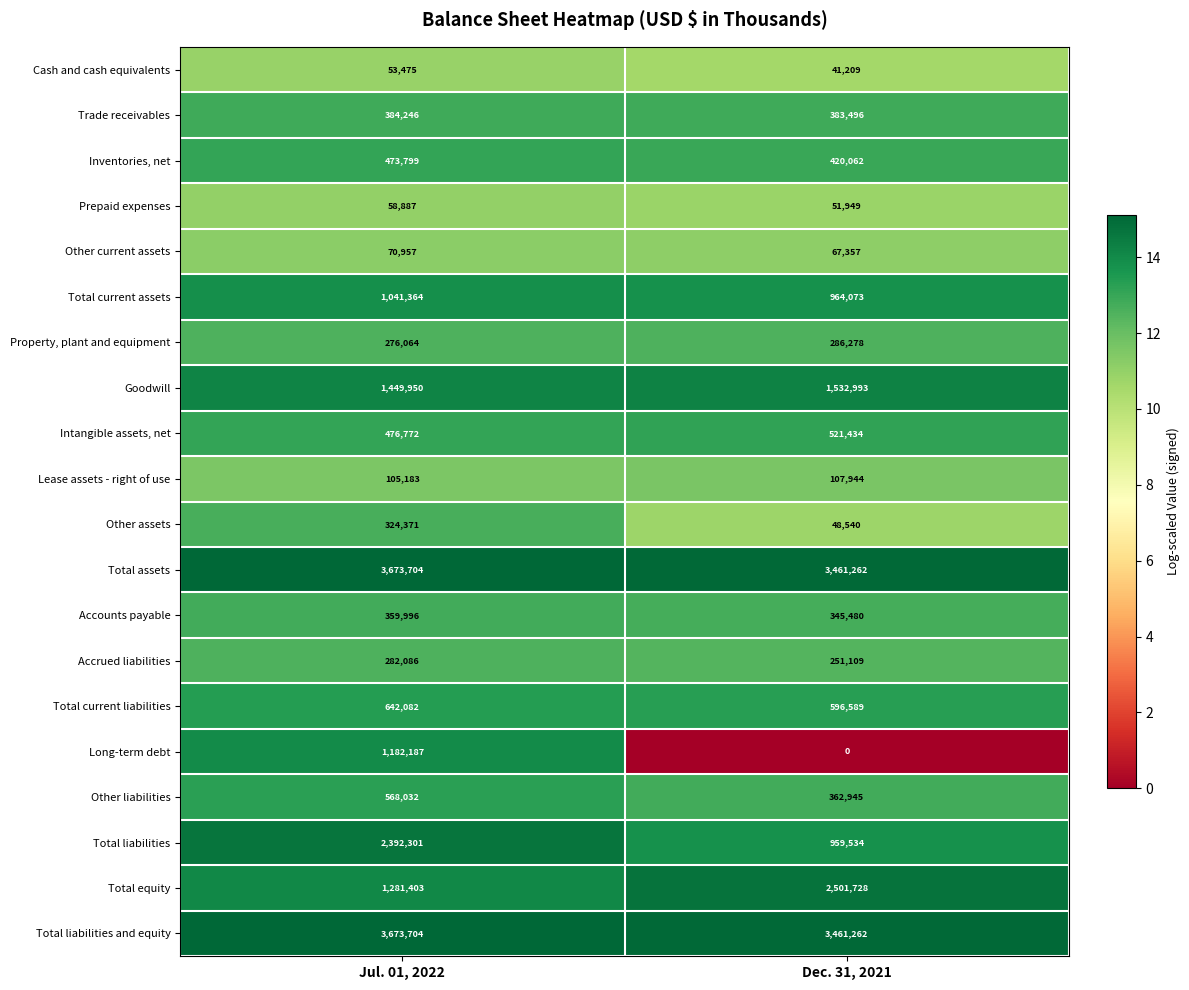

Rank the categories by Total current liabilities value from lowest to highest.

Dec. 31, 2021, Jul. 01, 2022